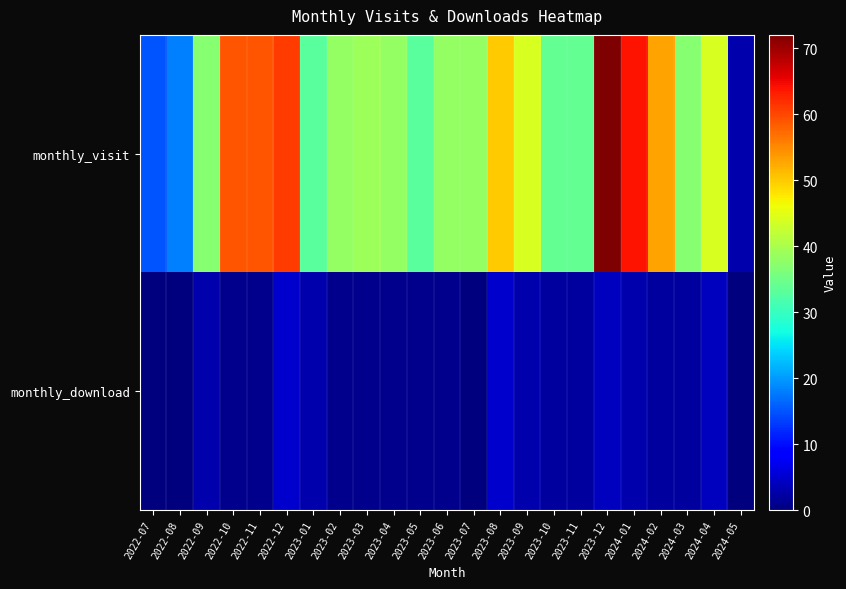

List the series in order of their overall mean, lowest first.

monthly_download, monthly_visit